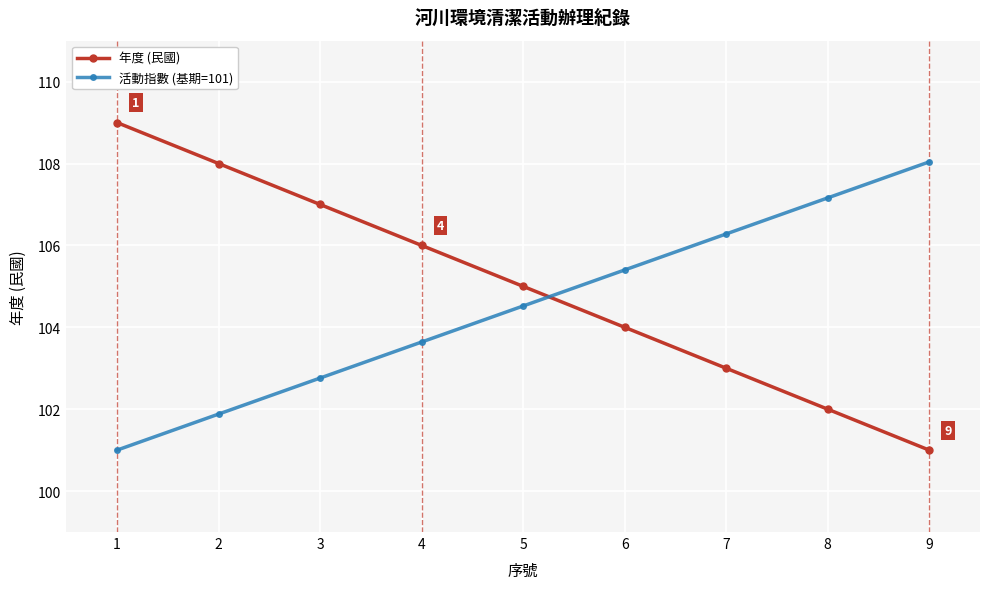

Which series has the largest total across all categories?

年度 (民國)